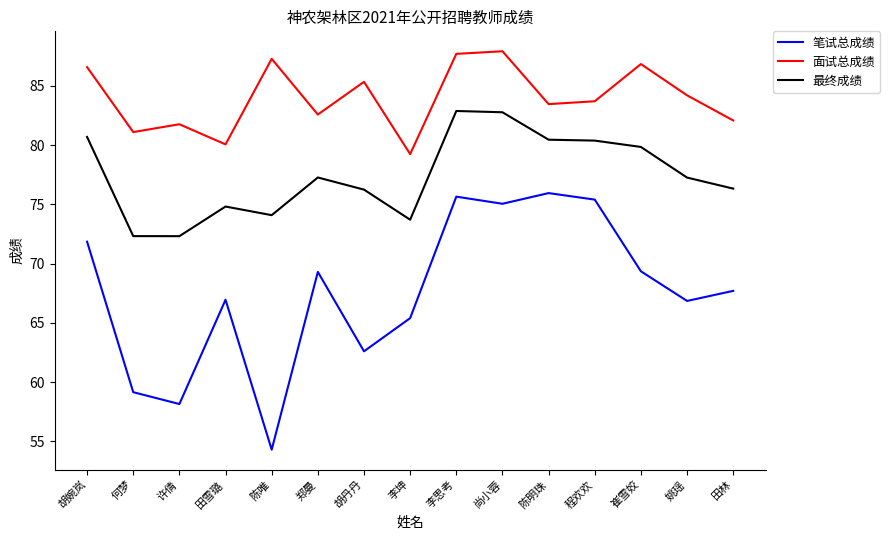

True or false: 最终成绩 and 笔试总成绩 cross at least once.

False